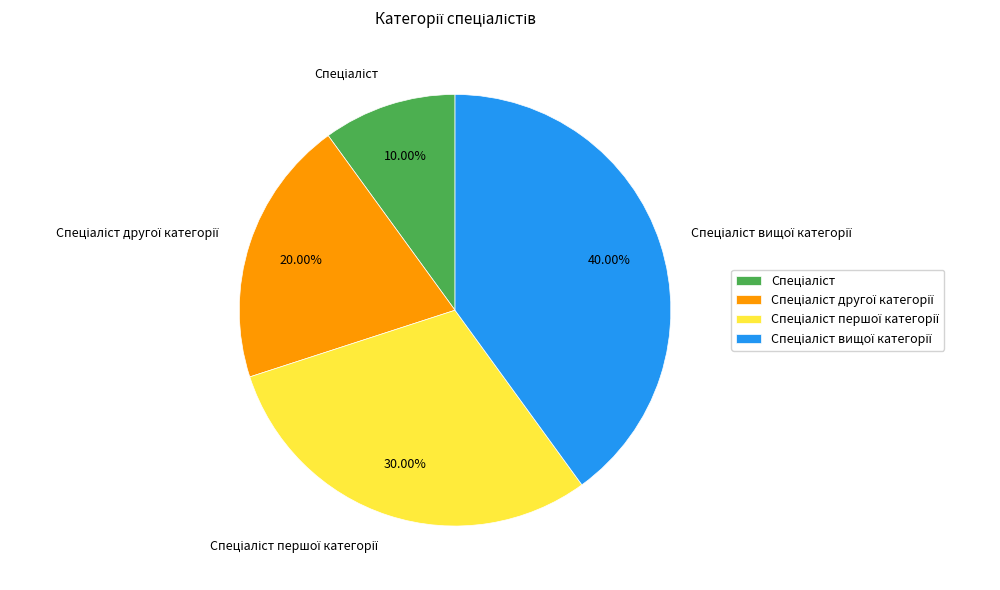

How many segments does this pie chart have?

4